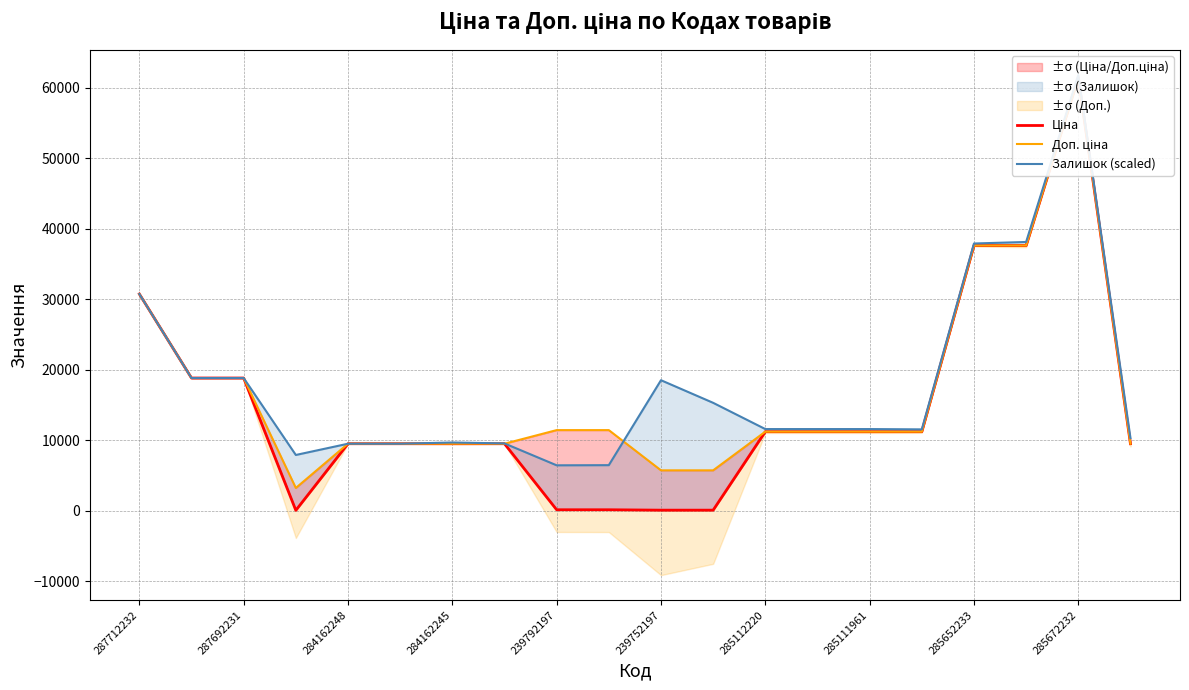

The value of Доп. ціна at 285672232 is 86959.1. True or false?

False